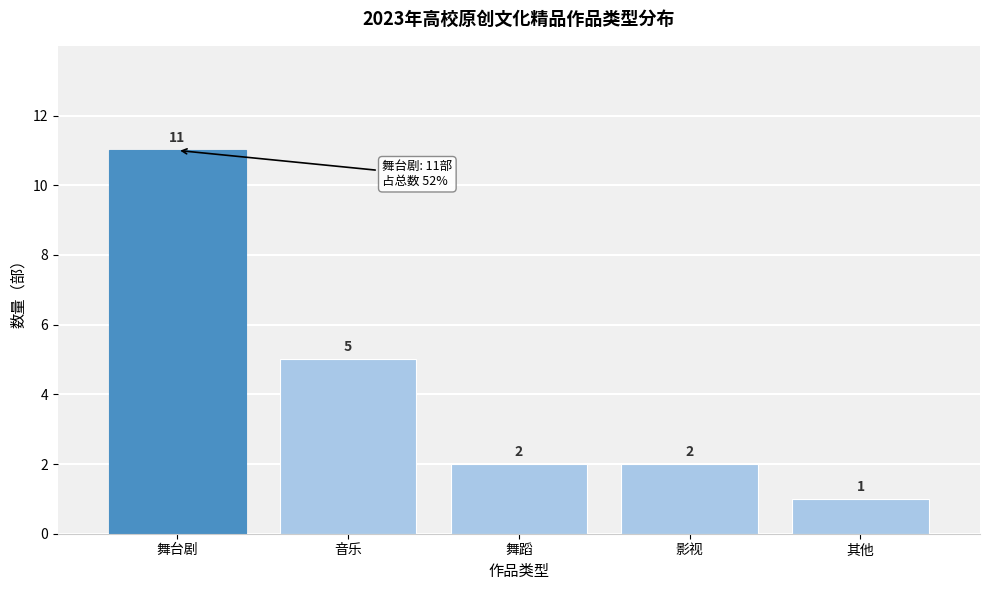

Reading left to right, what are all the values shown in this chart?

11	5	2	2	1